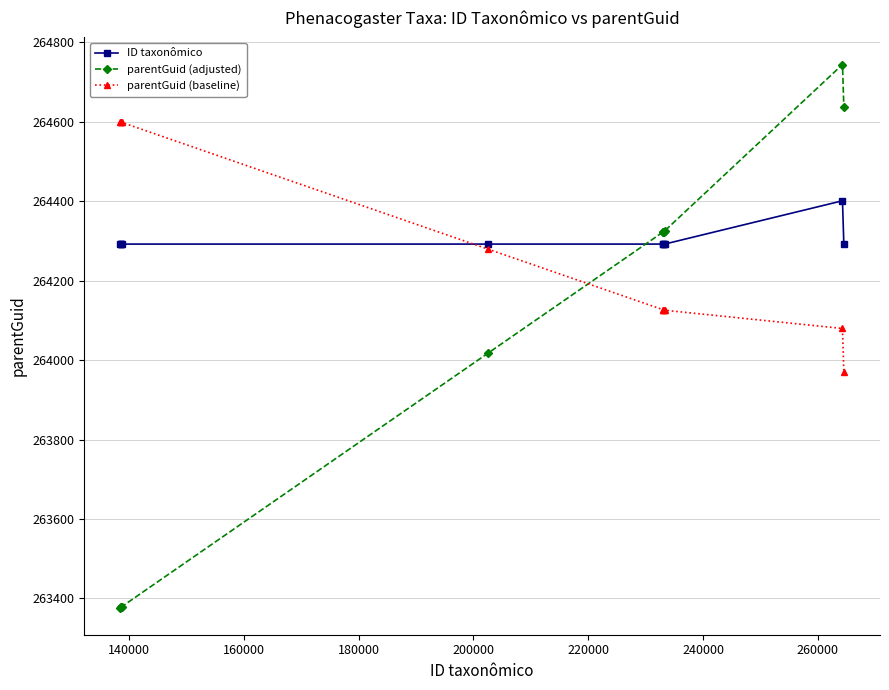

What is the value of the parentGuid (adjusted) point at the 2nd from the left?

263378.2